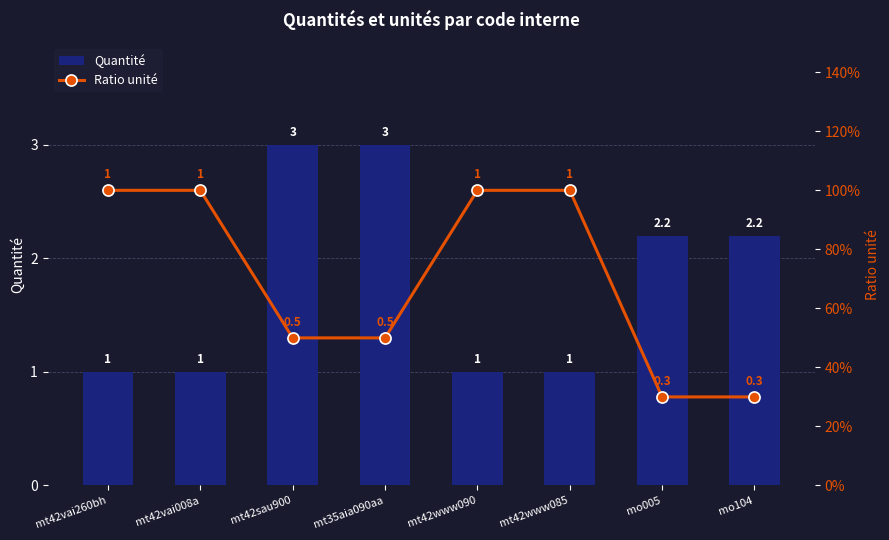

How many groups of bars are there?

8